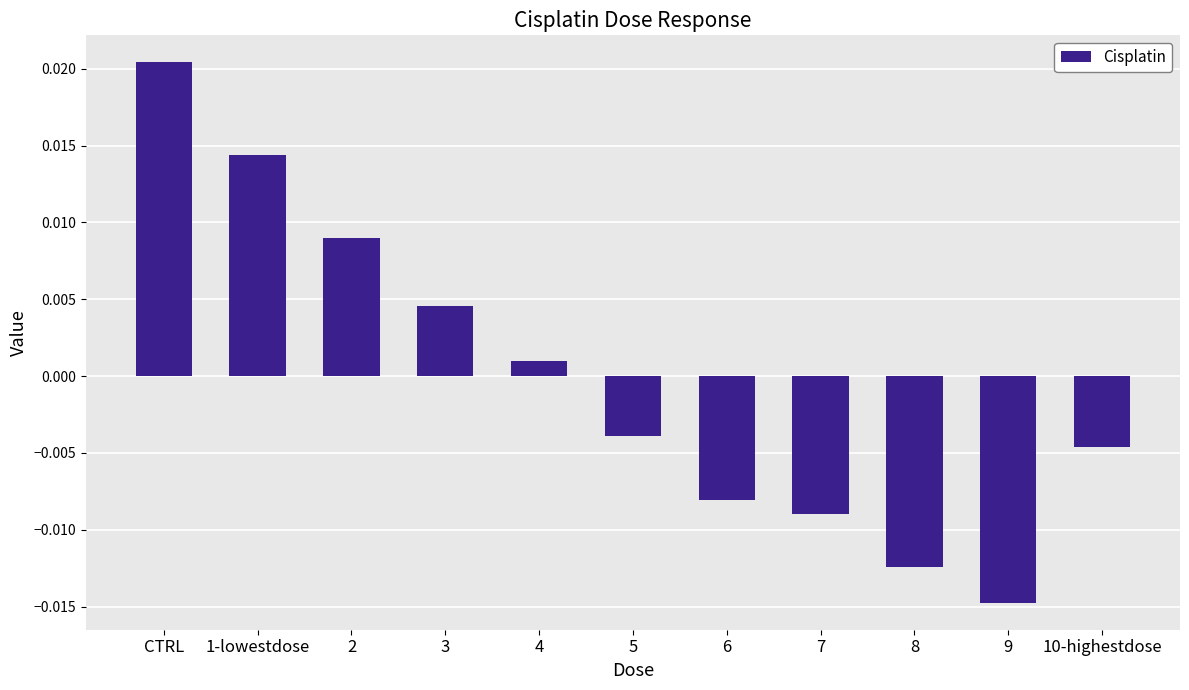

Which label corresponds to the largest value in the chart?

CTRL